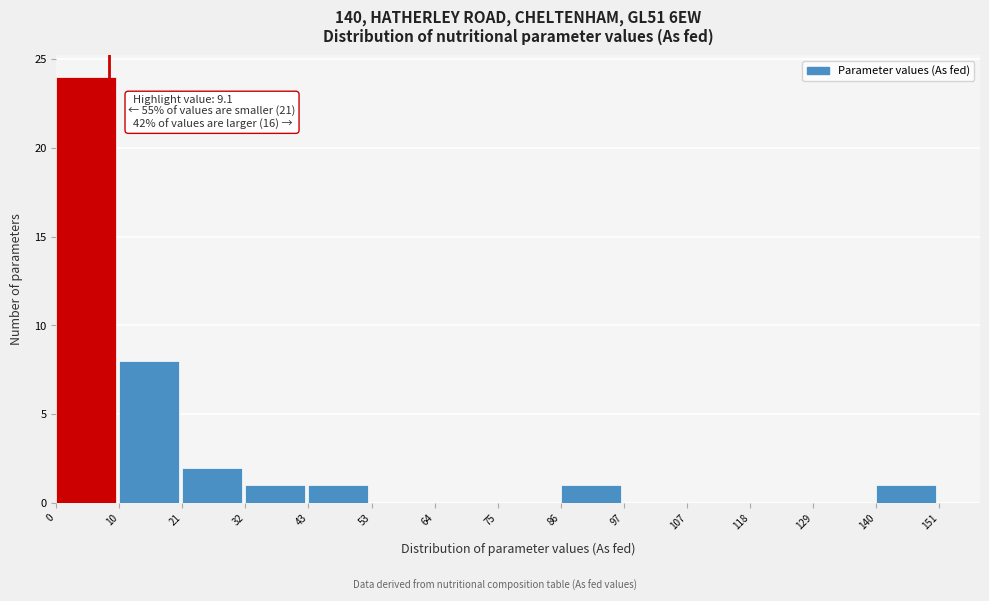

Over which range of the x-axis is the bar tallest?

0 to 10